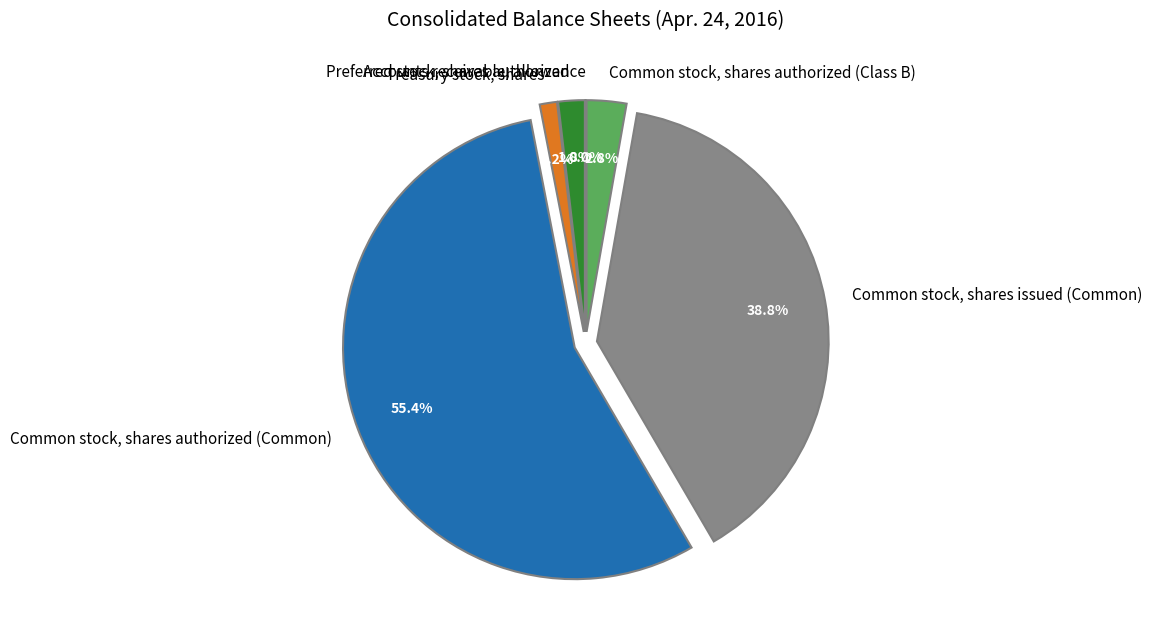

What is the total percentage of Common stock, shares authorized (Class B) and Common stock, shares issued (Common)?

41.6%